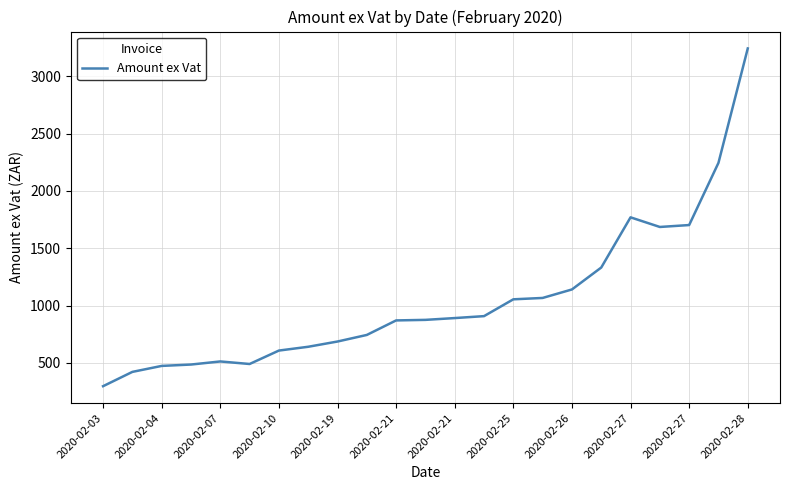

What is the greatest value displayed?

3243.0